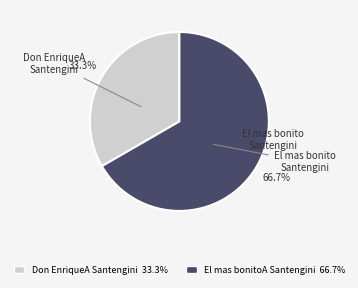

To the nearest percent, what percentage of the pie is Don EnriqueA Santengini?

33%